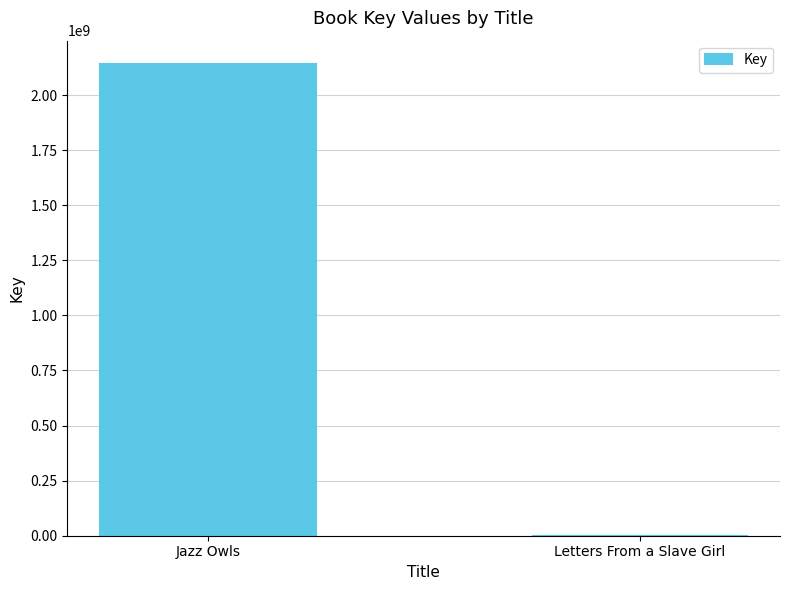

What is the greatest value displayed?

2139743685